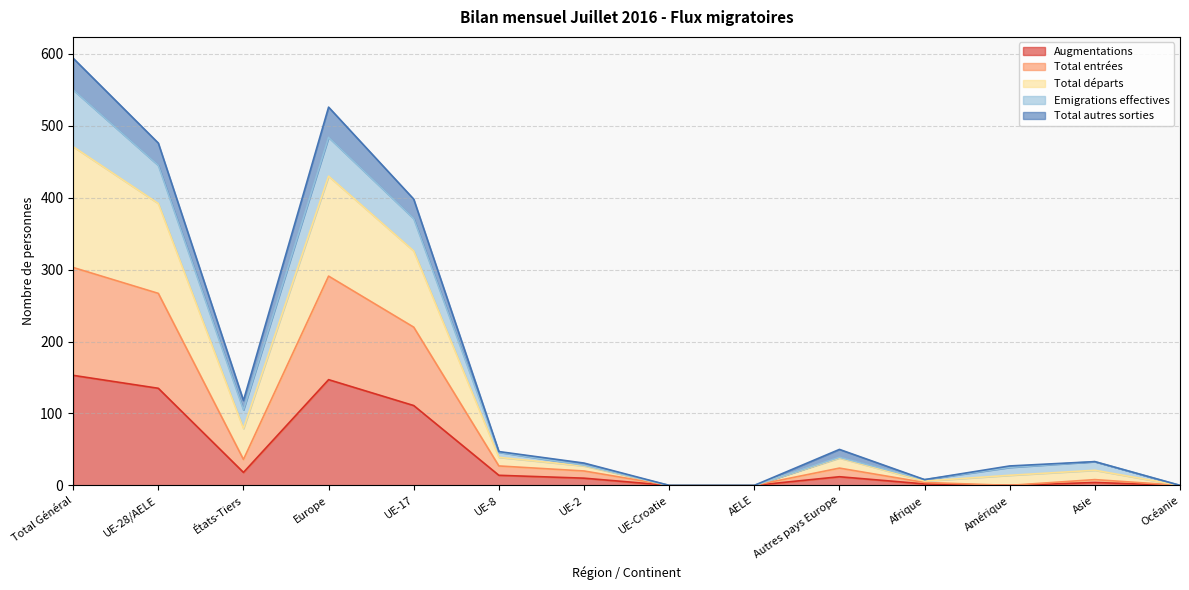

Rank the categories by Total départs value from highest to lowest.

Total Général, Europe, UE-28/AELE, UE-17, États-Tiers, Autres pays Europe, UE-8, Asie, UE-2, Amérique, Afrique, UE-Croatie, AELE, Océanie